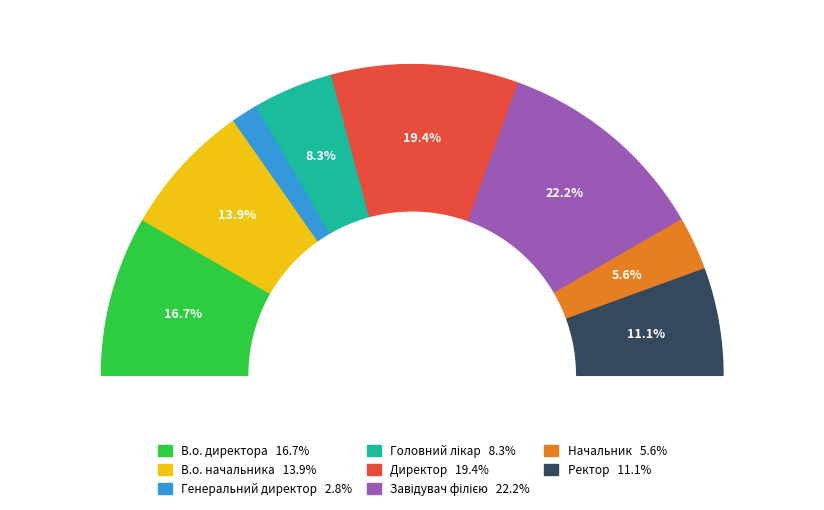

Is it true that Завідувач філією is 15% of the pie?

False